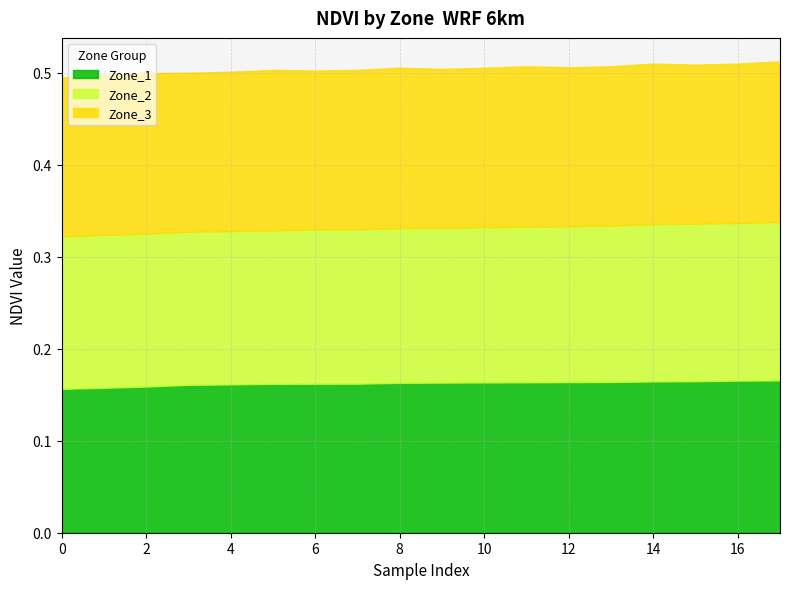

At which category is the sum across all series the highest?

17